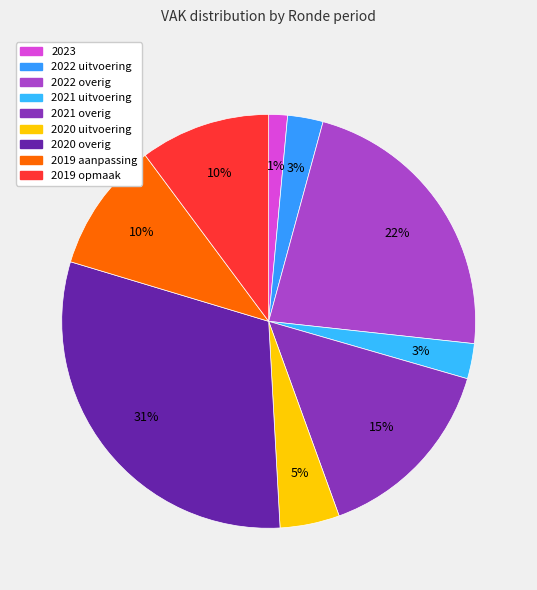

How many segments does this pie chart have?

9